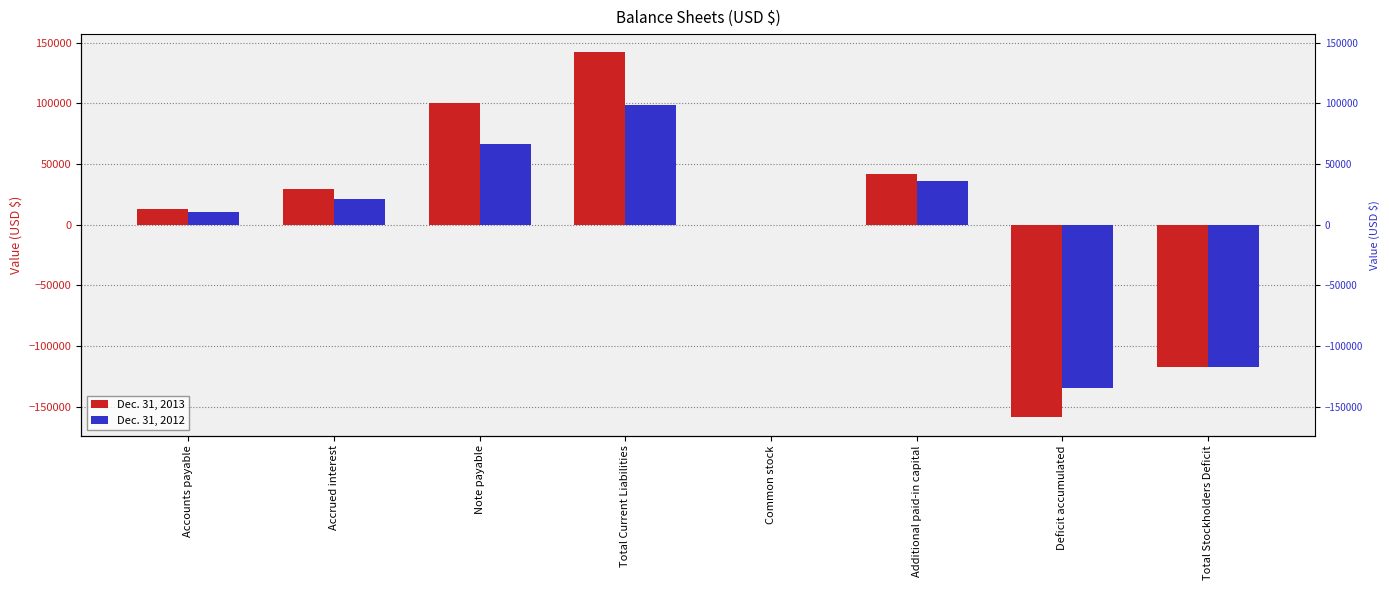

List the series in order of their peak value, lowest first.

Dec. 31, 2012, Dec. 31, 2013